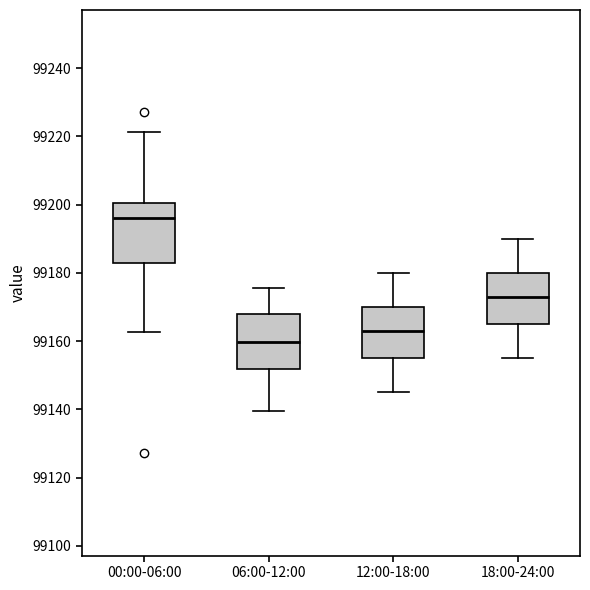

Where is the upper edge of the box for 06:00-12:00 on the y-axis? The values are not printed on the chart, so give them approximately, as read against the axis.

99168